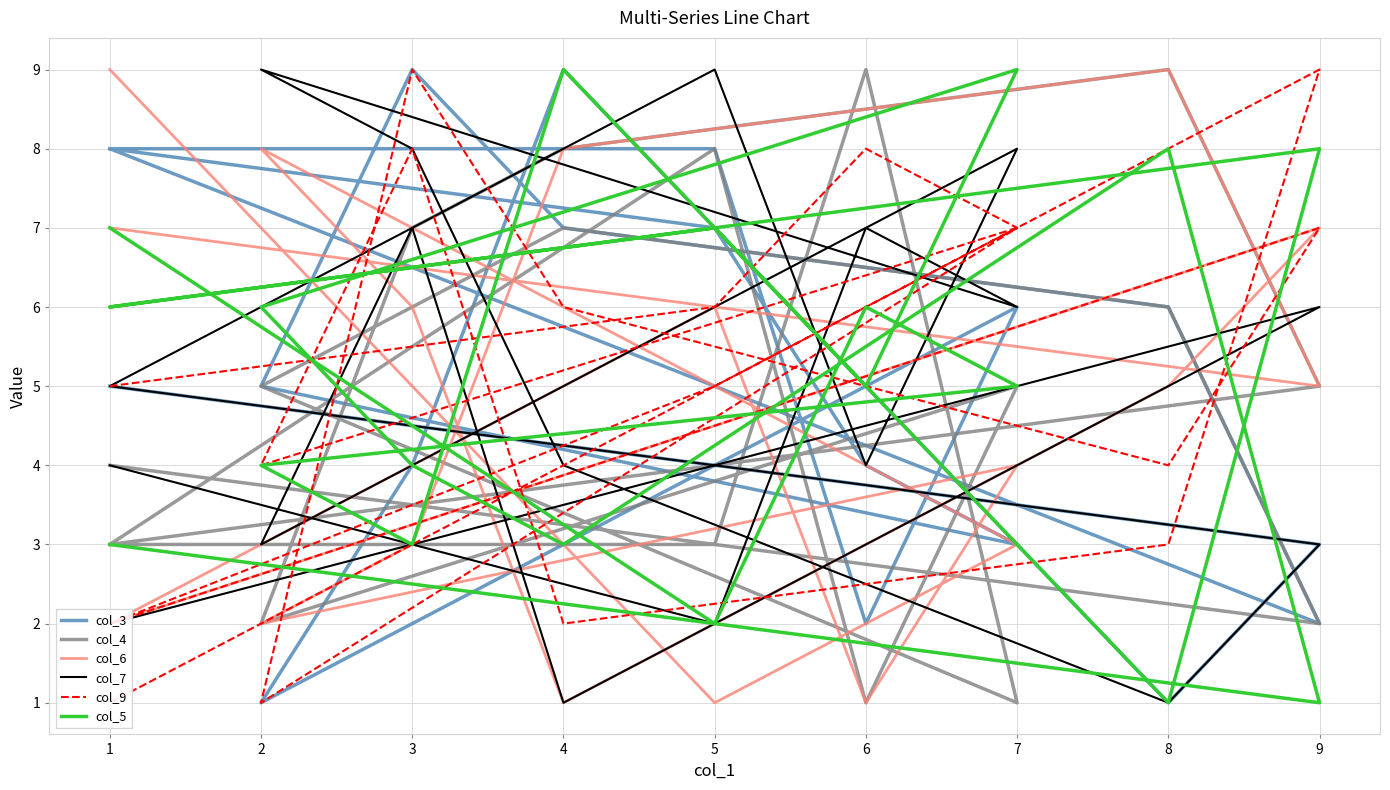

Which series changed the most between 4 and 8?

col_6